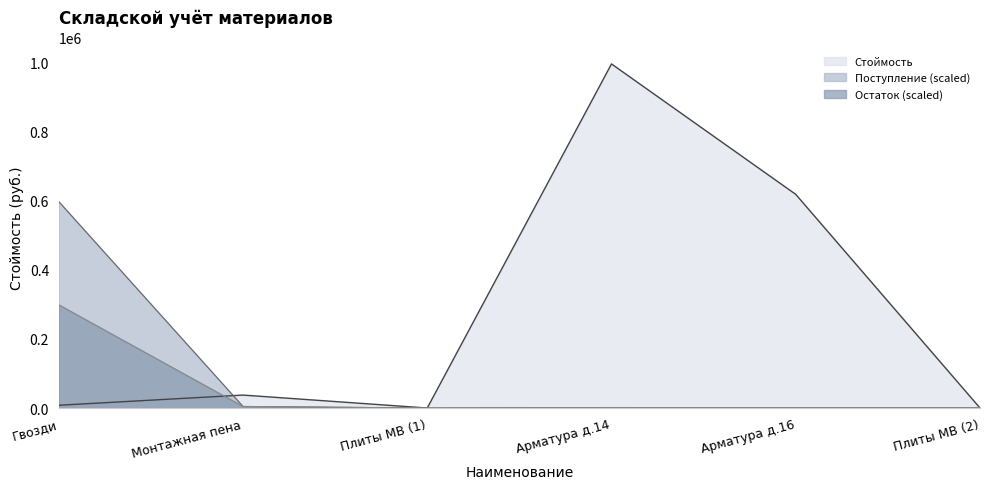

What are all the series names shown in the legend?

Стоймость, Поступление (scaled), Остаток (scaled)